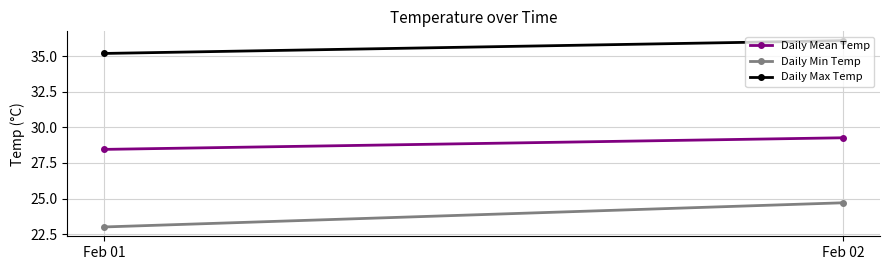

Count the number of categories in the chart.

2